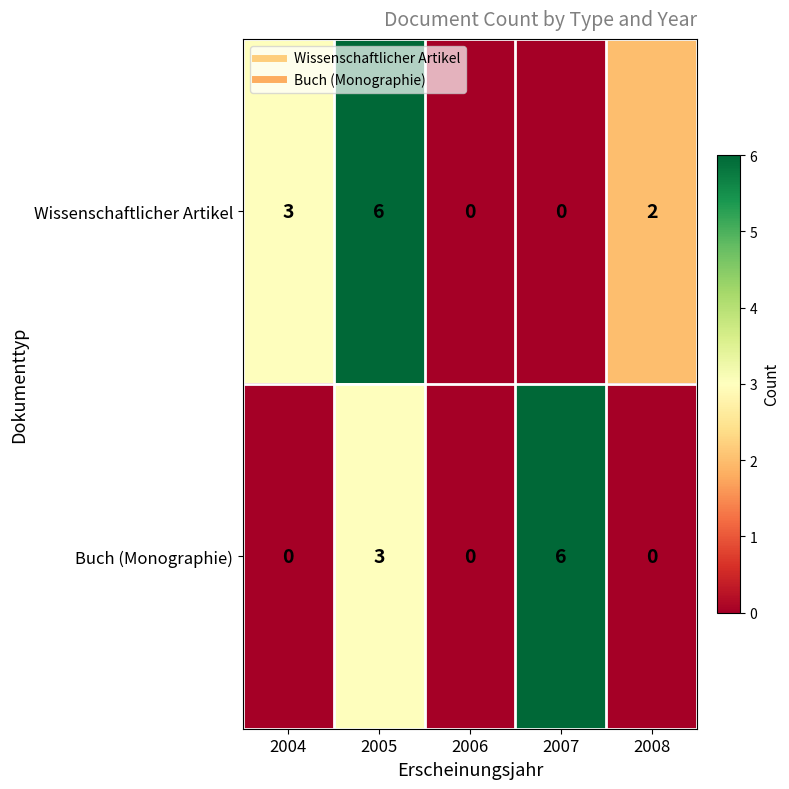

What is the sum of all Wissenschaftlicher Artikel values?

11